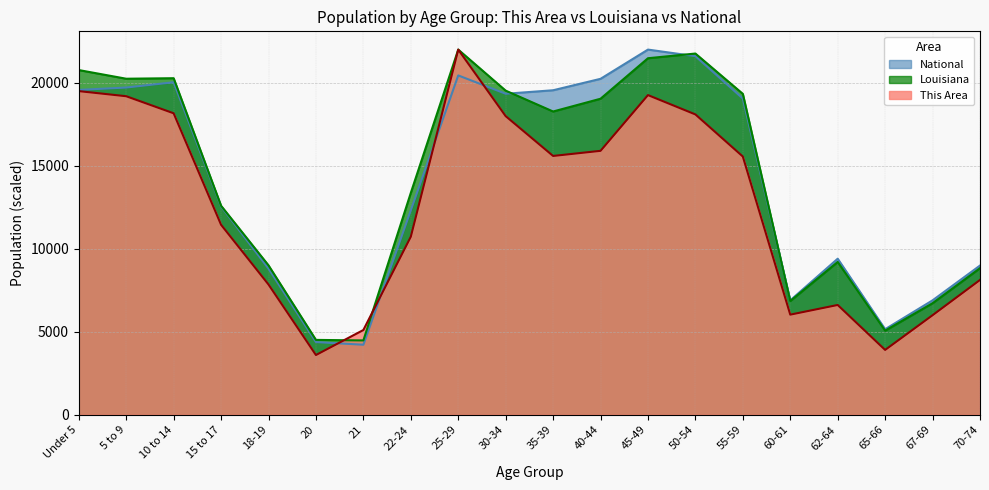

How many interior local valleys does the Louisiana series have?

5